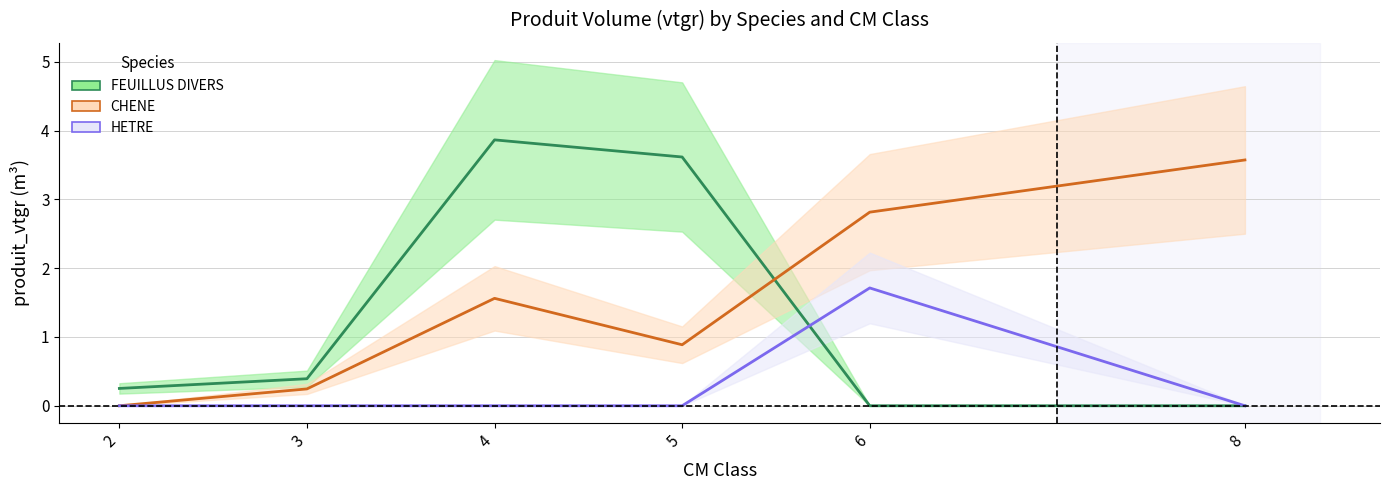

Reading right to left, list all the values displayed in this chart.

FEUILLUS DIVERS: 8=0.0	6=0.0	5=3.6	4=3.9	3=0.4	2=0.3
CHENE: 8=3.6	6=2.8	5=0.9	4=1.6	3=0.2	2=0.0
HETRE: 8=0.0	6=1.7	5=0.0	4=0.0	3=0.0	2=0.0